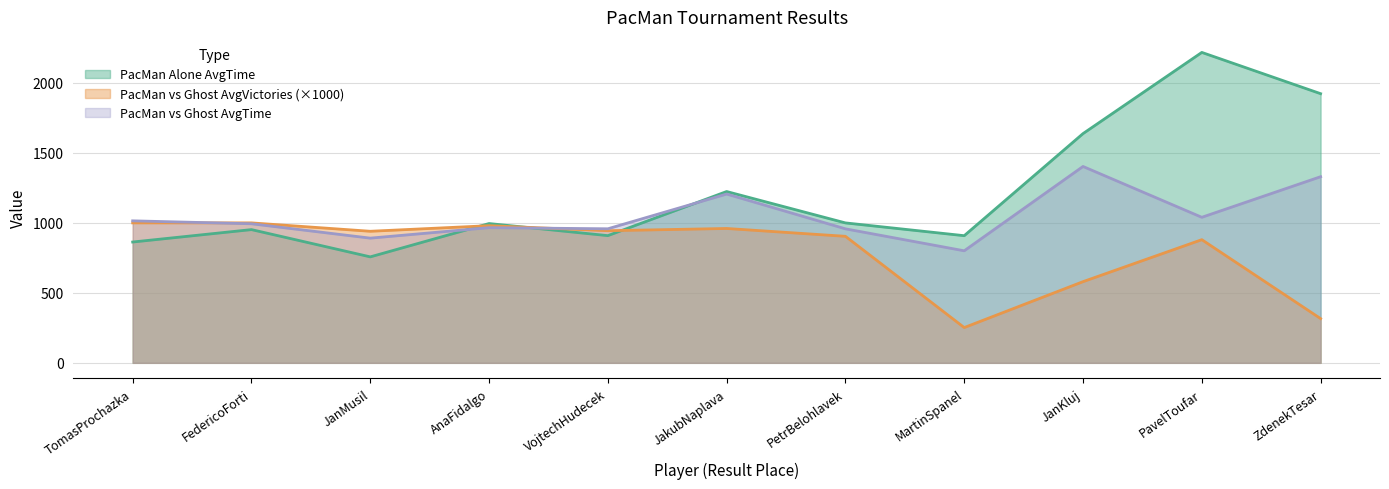

The PacMan vs Ghost AvgVictories series shows 1656.0 at TomasProchazka. True or false?

False